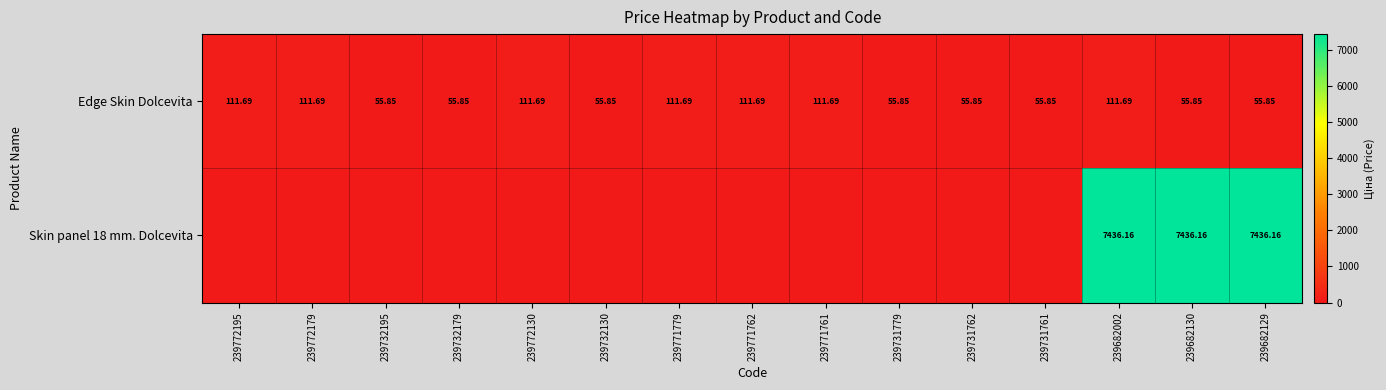

Is the value of Edge Skin Dolcevita at 239732130 greater than the value of Skin panel 18 mm. Dolcevita at 239682002?

No